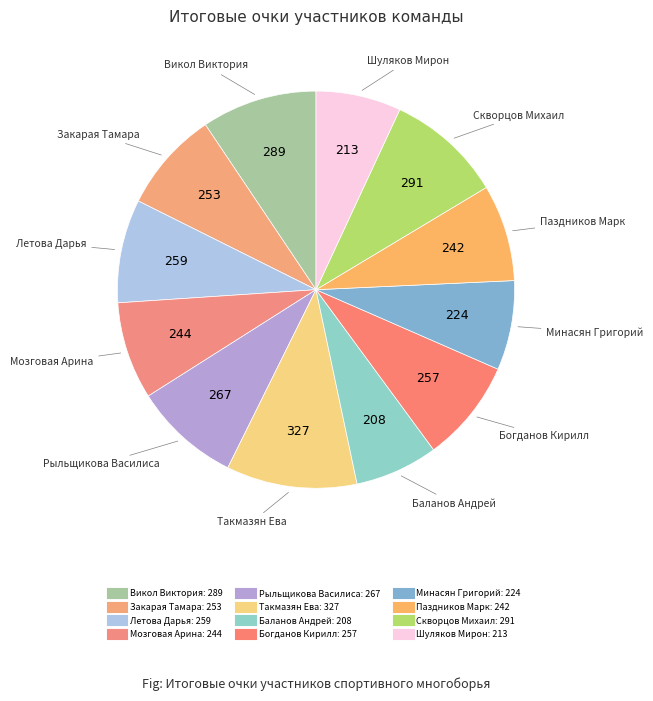

What is the largest slice in the pie chart?

Такмазян Ева